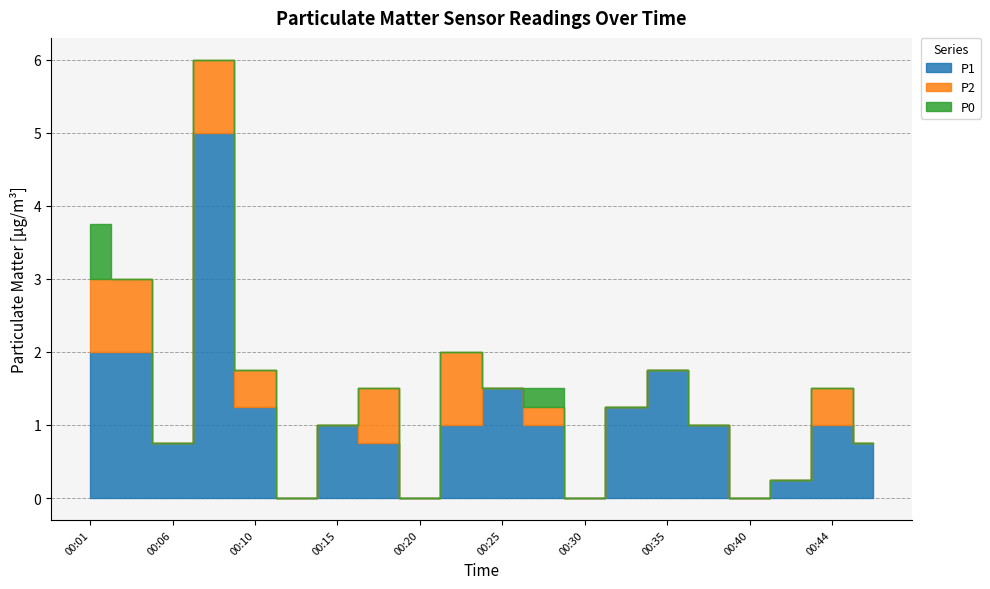

What are all the series names shown in the legend?

P1, P2, P0